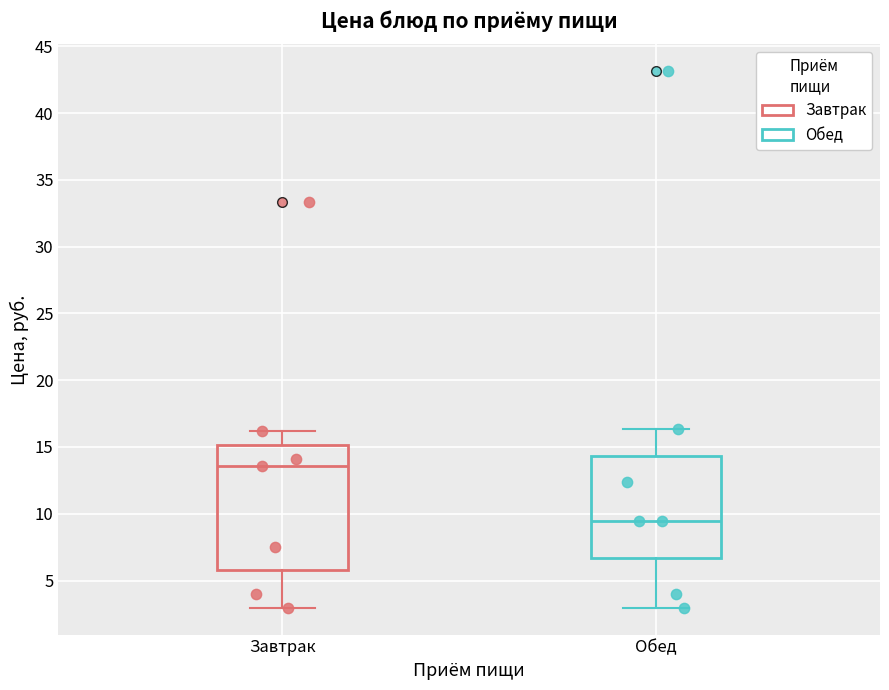

Reading left to right, transcribe this box plot: for each box, give where its median line is, the range the box spans, and where its two whiskers end, as read against the y-axis. The values are not printed on the chart, so give them approximately, as read against the axis.

Завтрак: median 13.5, box 6.0 to 15.0, whiskers 3.0 to 16.0
Обед: median 9.5, box 6.5 to 14.5, whiskers 3.0 to 16.5